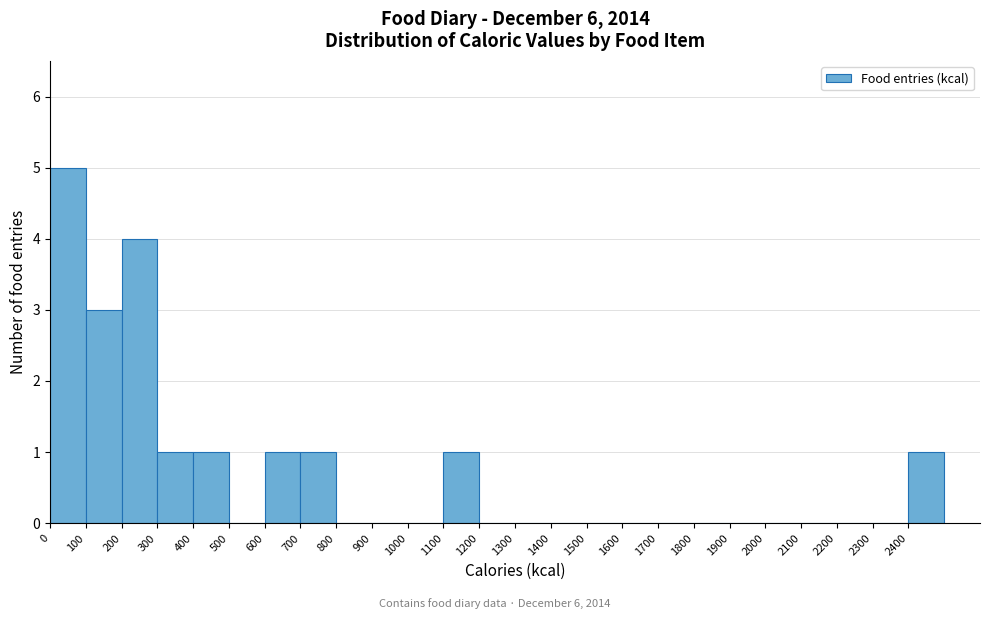

How tall is the bar that spans 2400 to 2500 on the x-axis? The values are not printed on the chart, so give them approximately, as read against the axis.

1